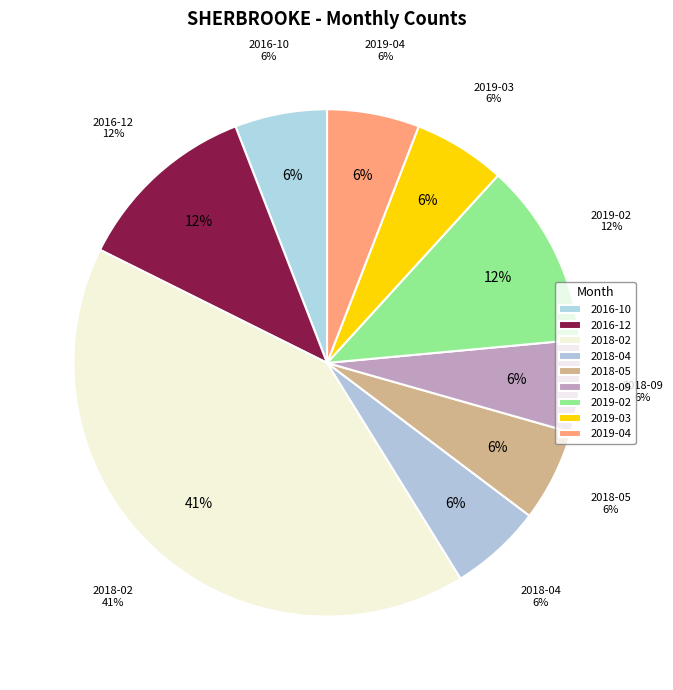

Does 2019-04 account for over 50% of the chart?

No